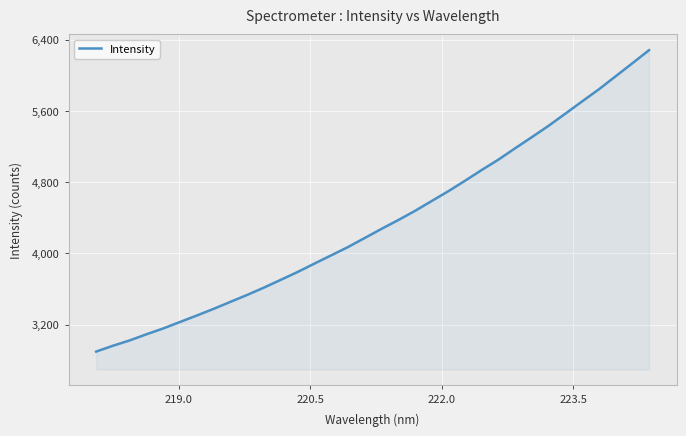

What is the maximum value shown in the chart?

6280.9